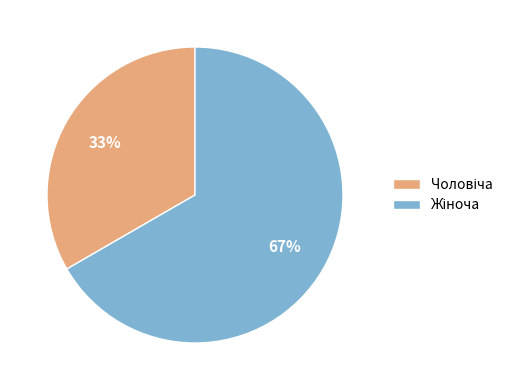

Is there any slice that represents more than half of the pie?

Yes